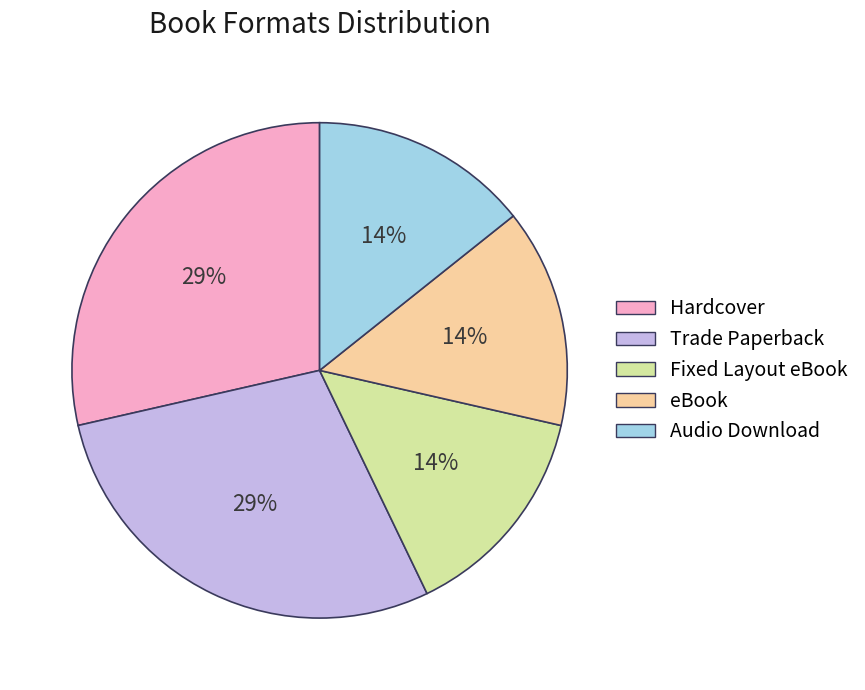

To the nearest percent, what portion does Trade Paperback represent?

29%